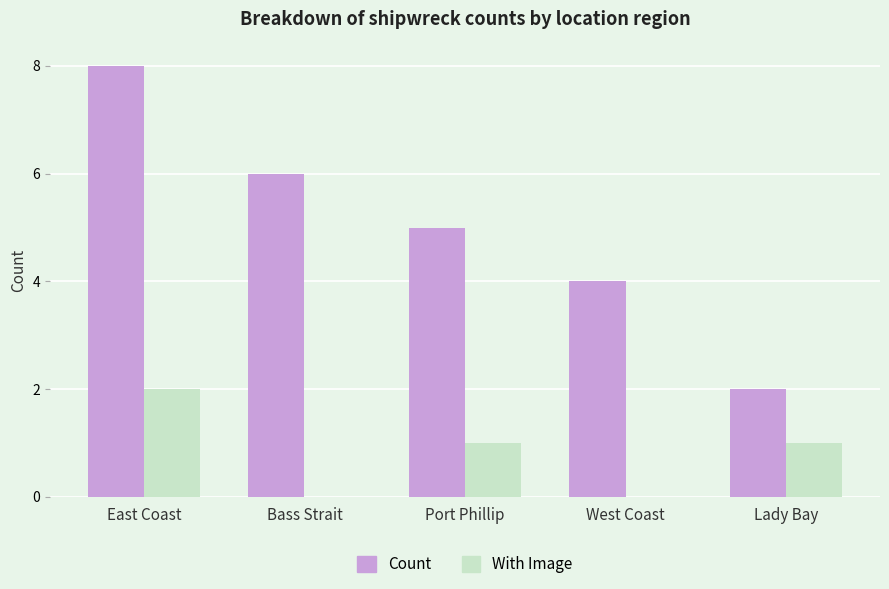

True or false: With Image has a value of 1 at West Coast.

False